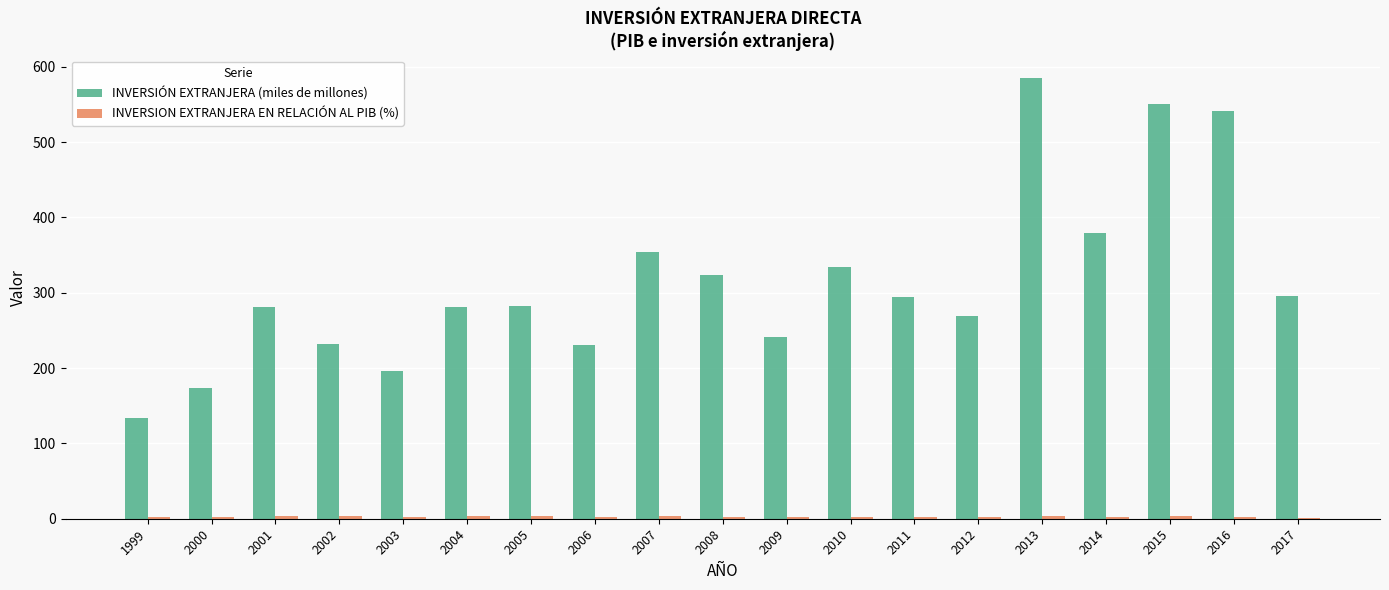

What is the total value across all series at 2005?

285.8